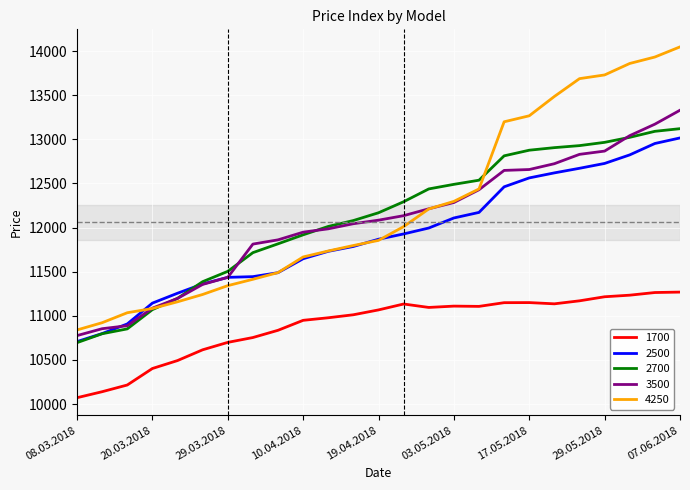

True or false: 3500 and 1700 cross at least once.

False